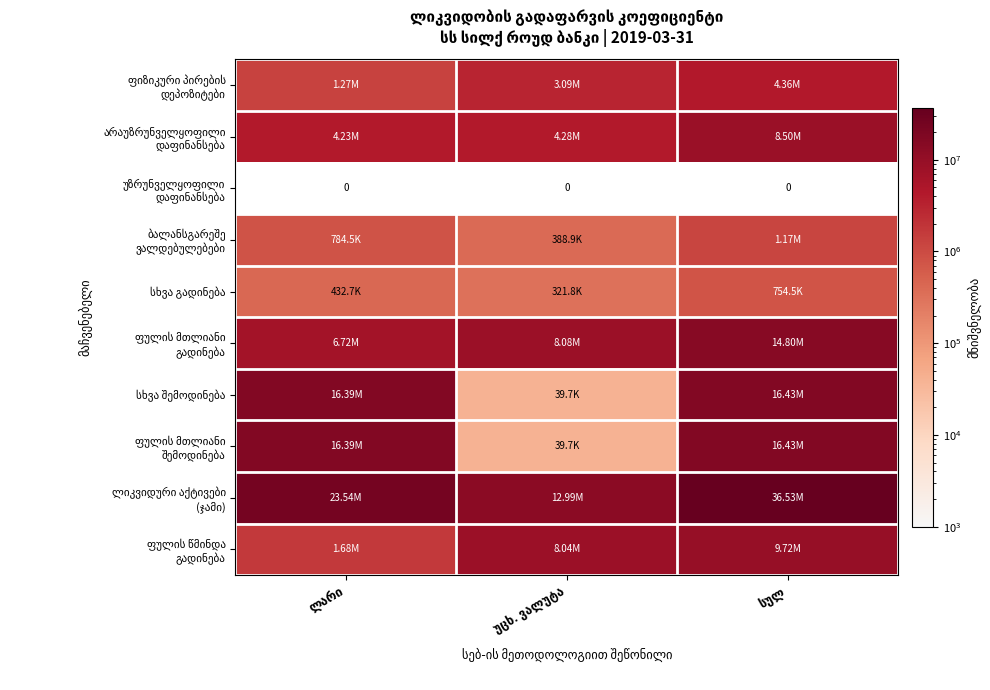

What is the sum of all ფულის მთლიანი გადინება values?

29592082.0